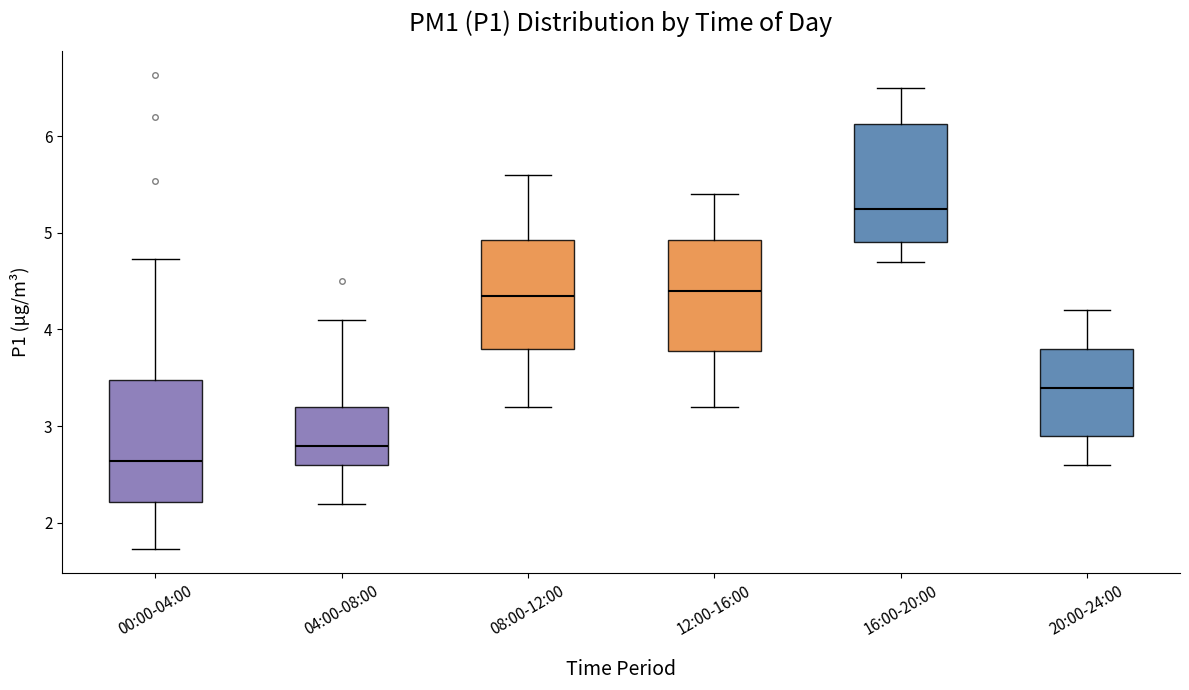

Reading left to right, read every box against the y-axis: the position of its median line, the range the box covers, and the ends of its whiskers. The values are not printed on the chart, so give them approximately, as read against the axis.

00:00-04:00: median 2.6, box 2.2 to 3.5, whiskers 1.7 to 4.7
04:00-08:00: median 2.8, box 2.6 to 3.2, whiskers 2.2 to 4.1
08:00-12:00: median 4.4, box 3.8 to 4.9, whiskers 3.2 to 5.6
12:00-16:00: median 4.4, box 3.8 to 4.9, whiskers 3.2 to 5.4
16:00-20:00: median 5.3, box 4.9 to 6.1, whiskers 4.7 to 6.5
20:00-24:00: median 3.4, box 2.9 to 3.8, whiskers 2.6 to 4.2